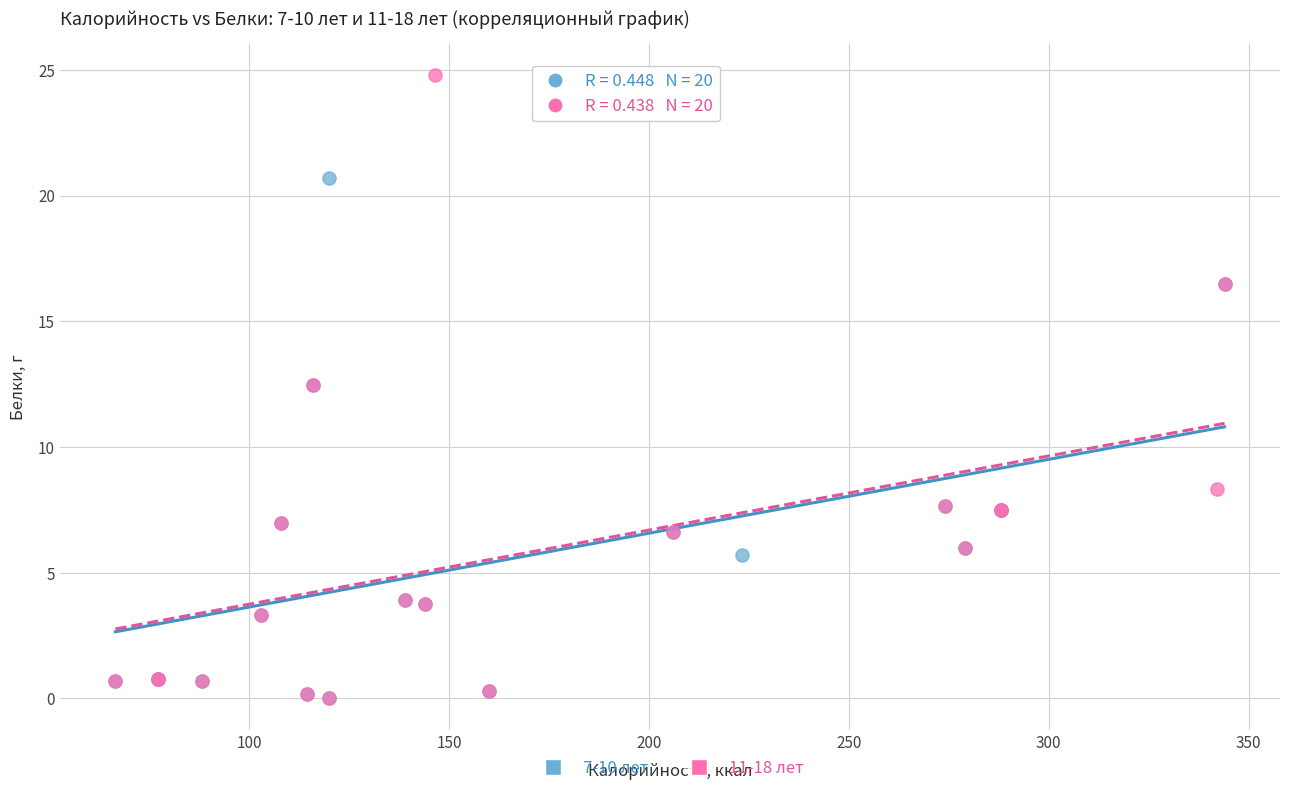

Which series has the widest spread of Y values?

11-18 лет